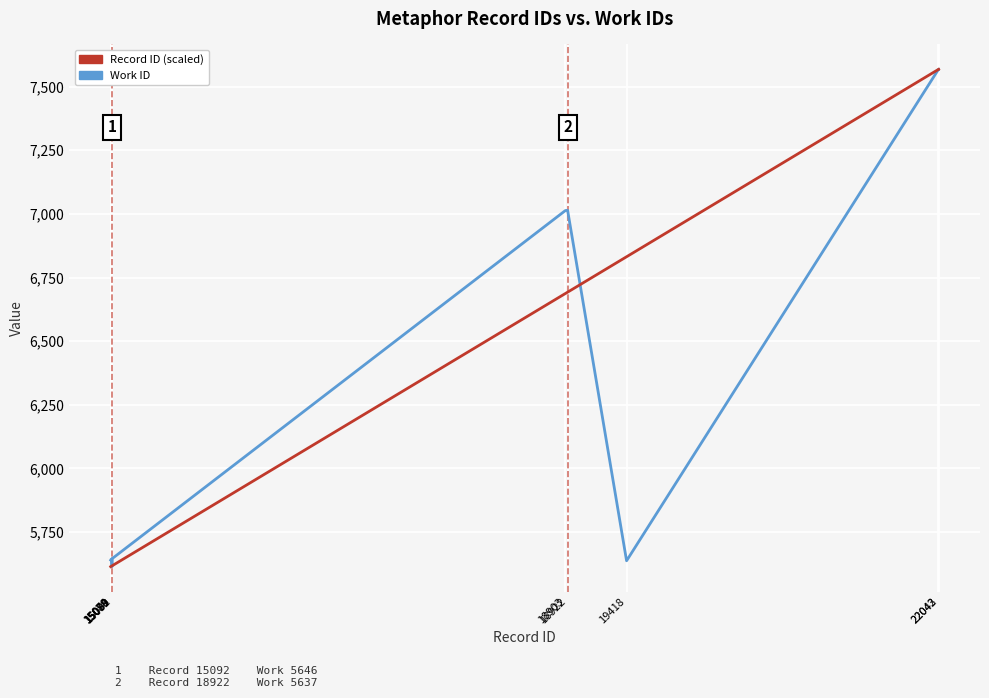

What is the spread (max minus min) of values at 15084?

28.3